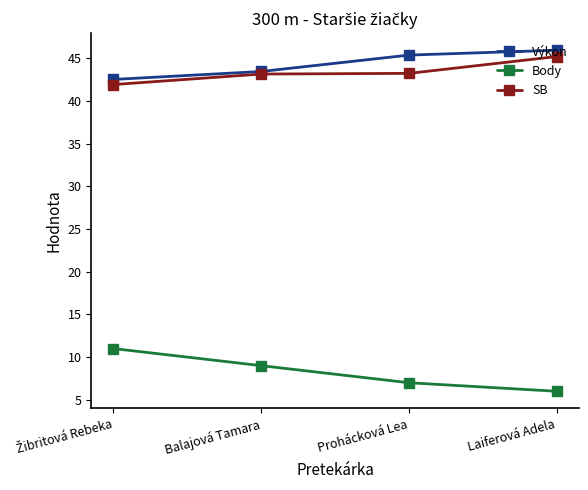

Is it true that Body equals 2.9 at Balajová Tamara?

False